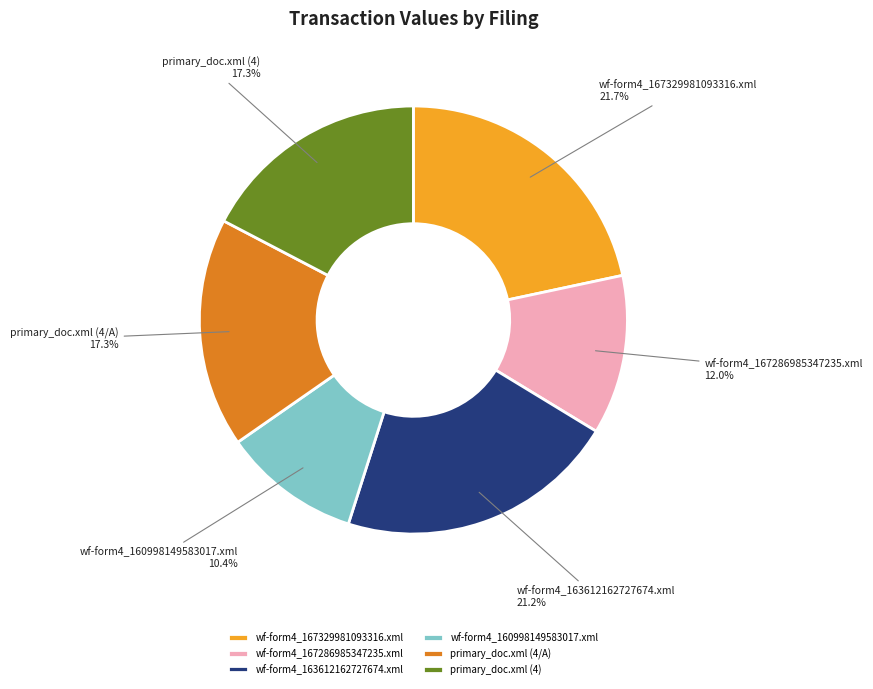

What portion of the pie excludes wf-form4_167286985347235.xml?

88.0%